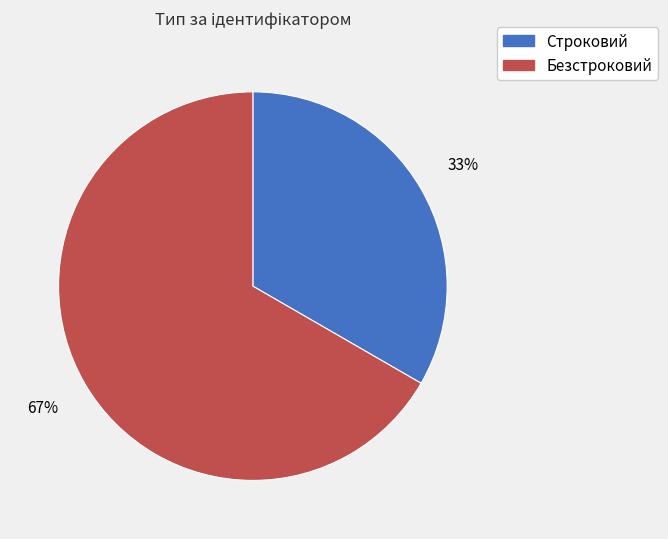

The Безстроковий slice represents 75% of the pie. True or false?

False